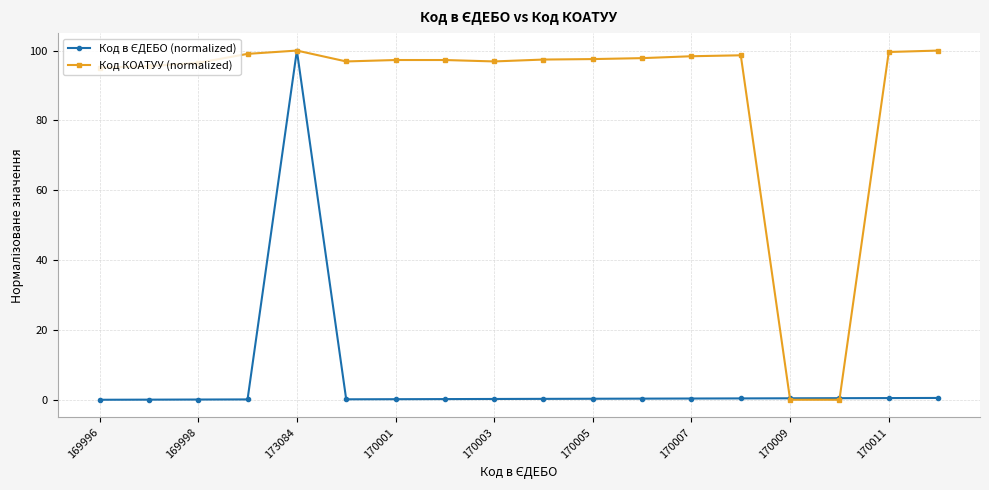

At how many categories does at least one series exceed 25?

16